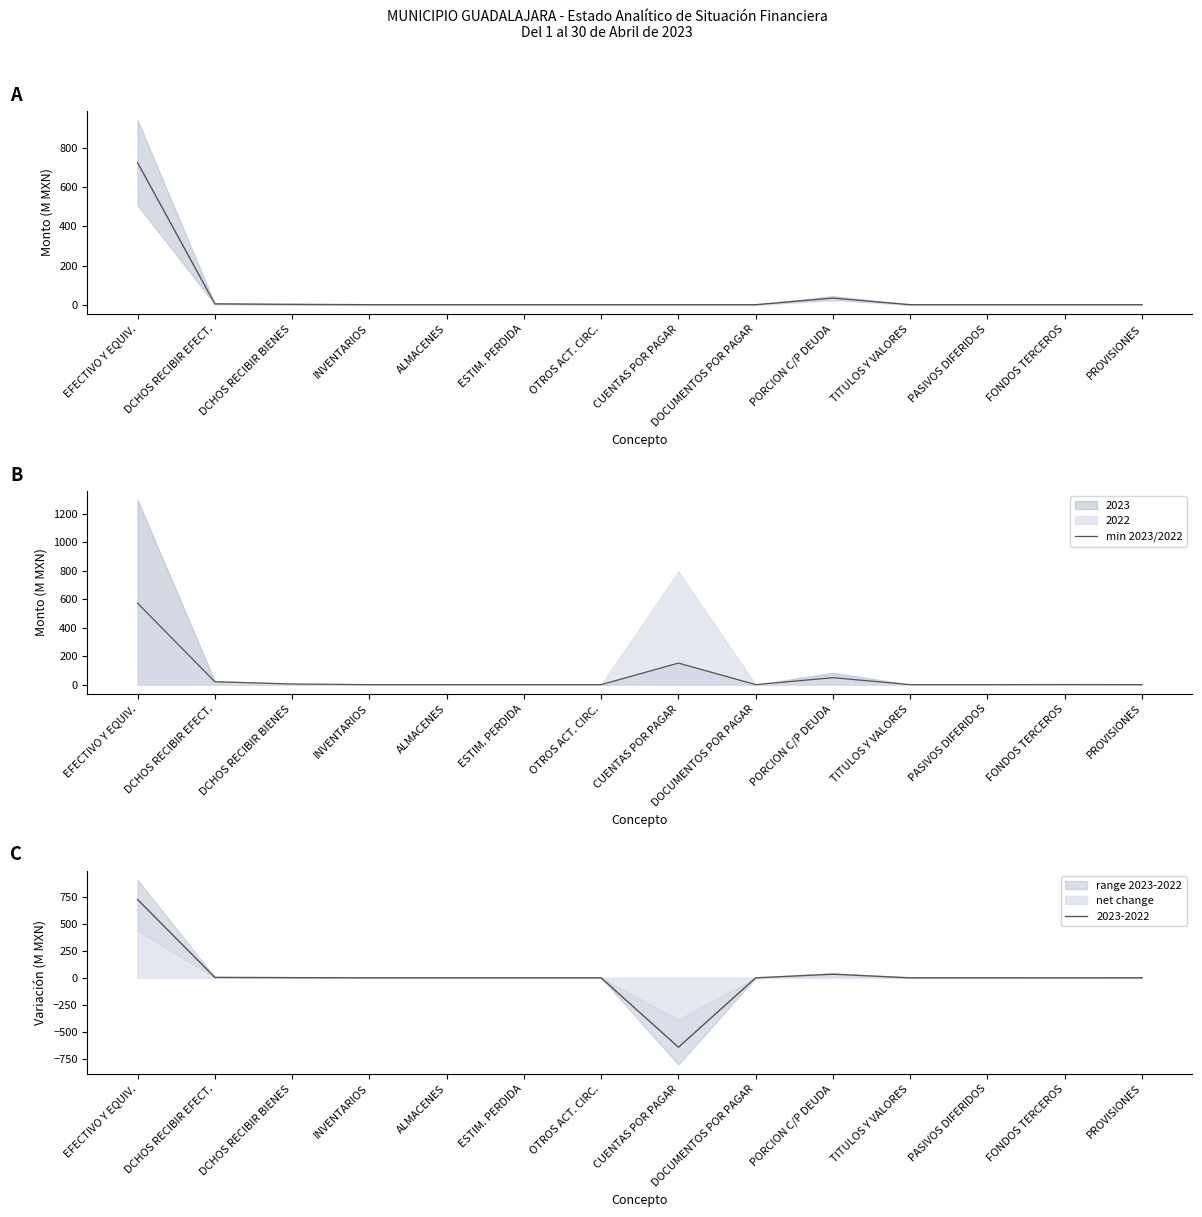

What position from the left is PASIVOS DIFERIDOS?

12